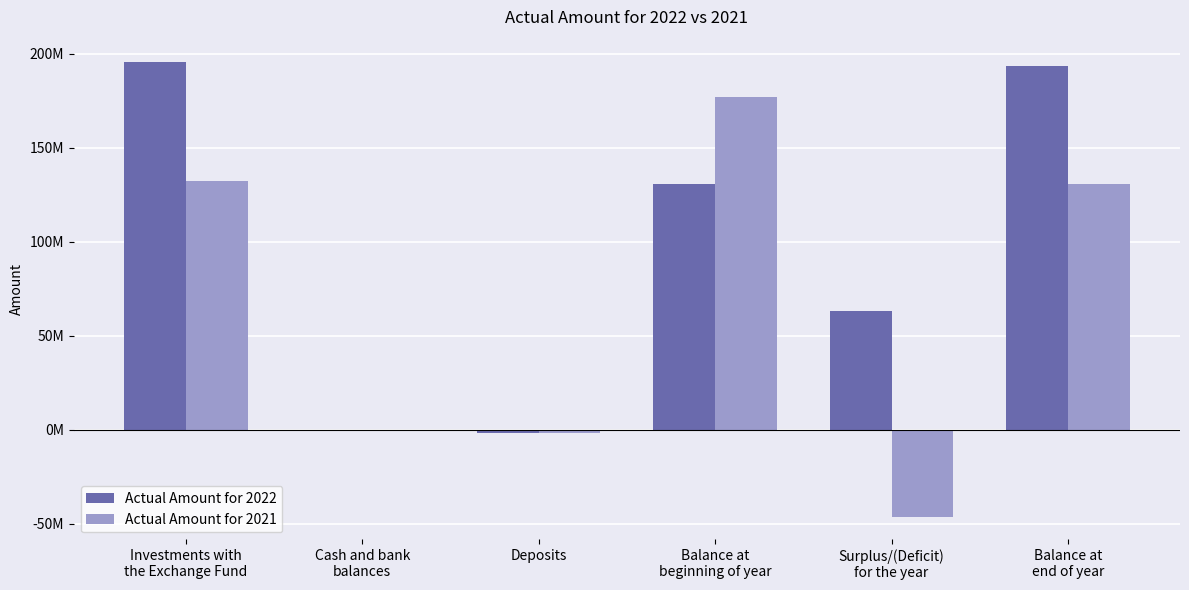

What are all the series names shown in the legend?

Actual Amount for 2022, Actual Amount for 2021